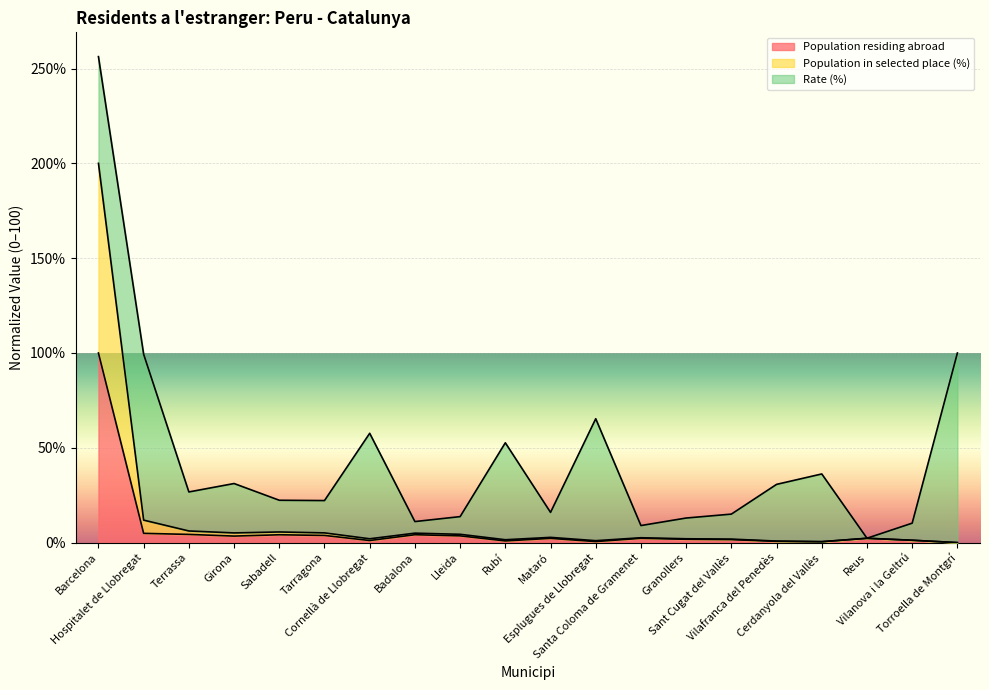

True or false: Population residing abroad and Population in selected place (%) cross at least once.

False